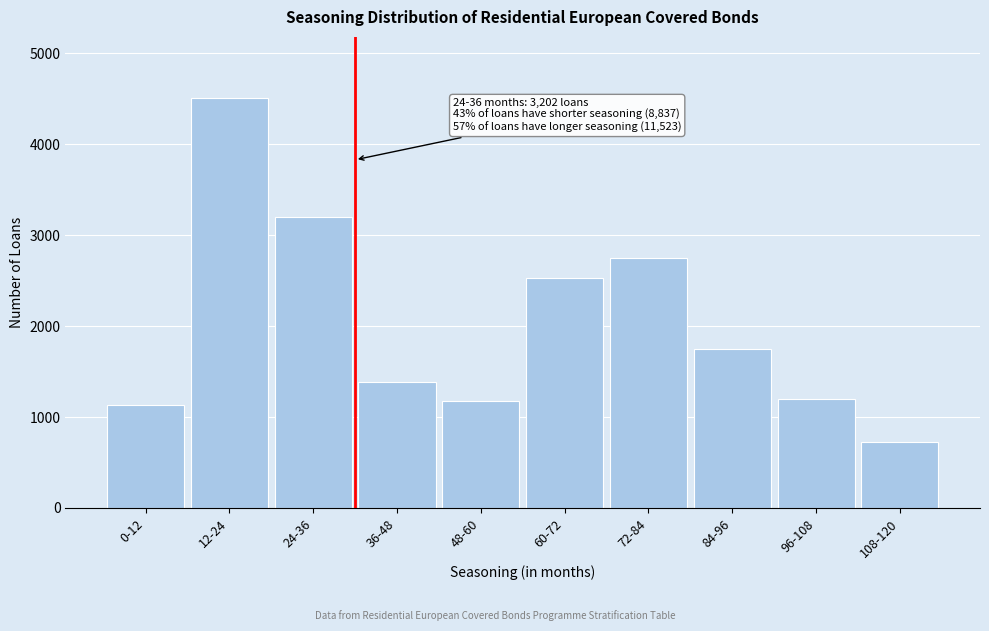

Reading right to left, transcribe all the data shown in this chart.

108-120=725	96-108=1204	84-96=1746	72-84=2748	60-72=2532	48-60=1181	36-48=1387	24-36=3202	12-24=4505	0-12=1130